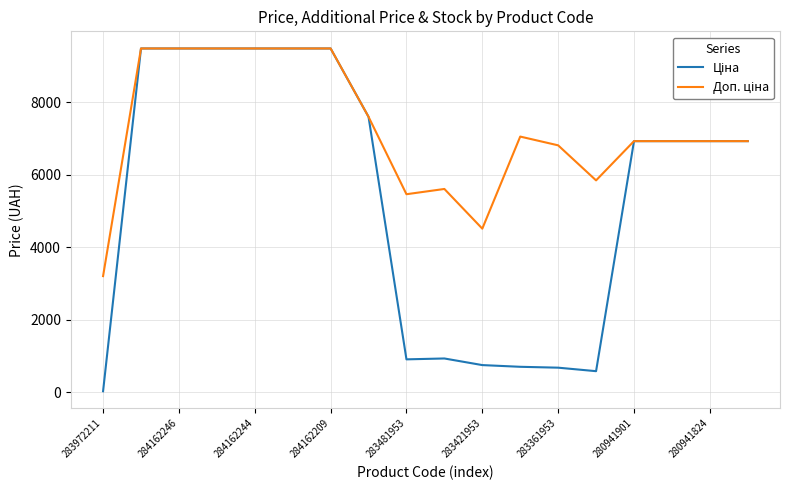

What is the maximum value shown in the chart?

9480.1